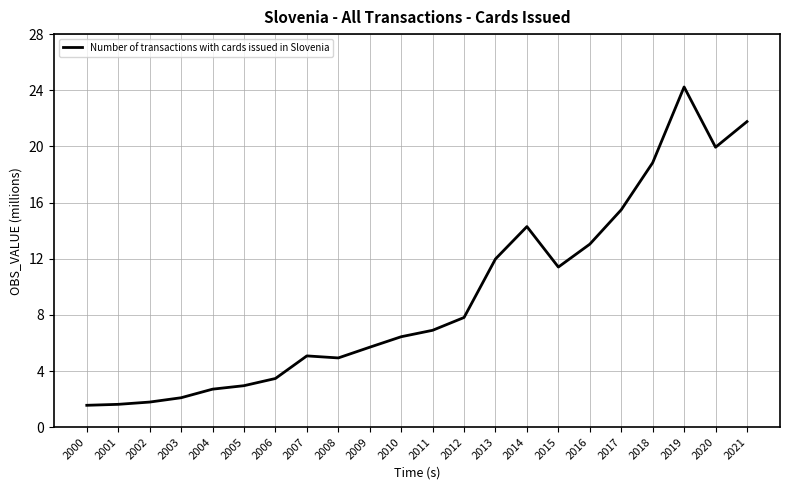

What is the ratio of the value at 2001 to the value at 2019?

0.1